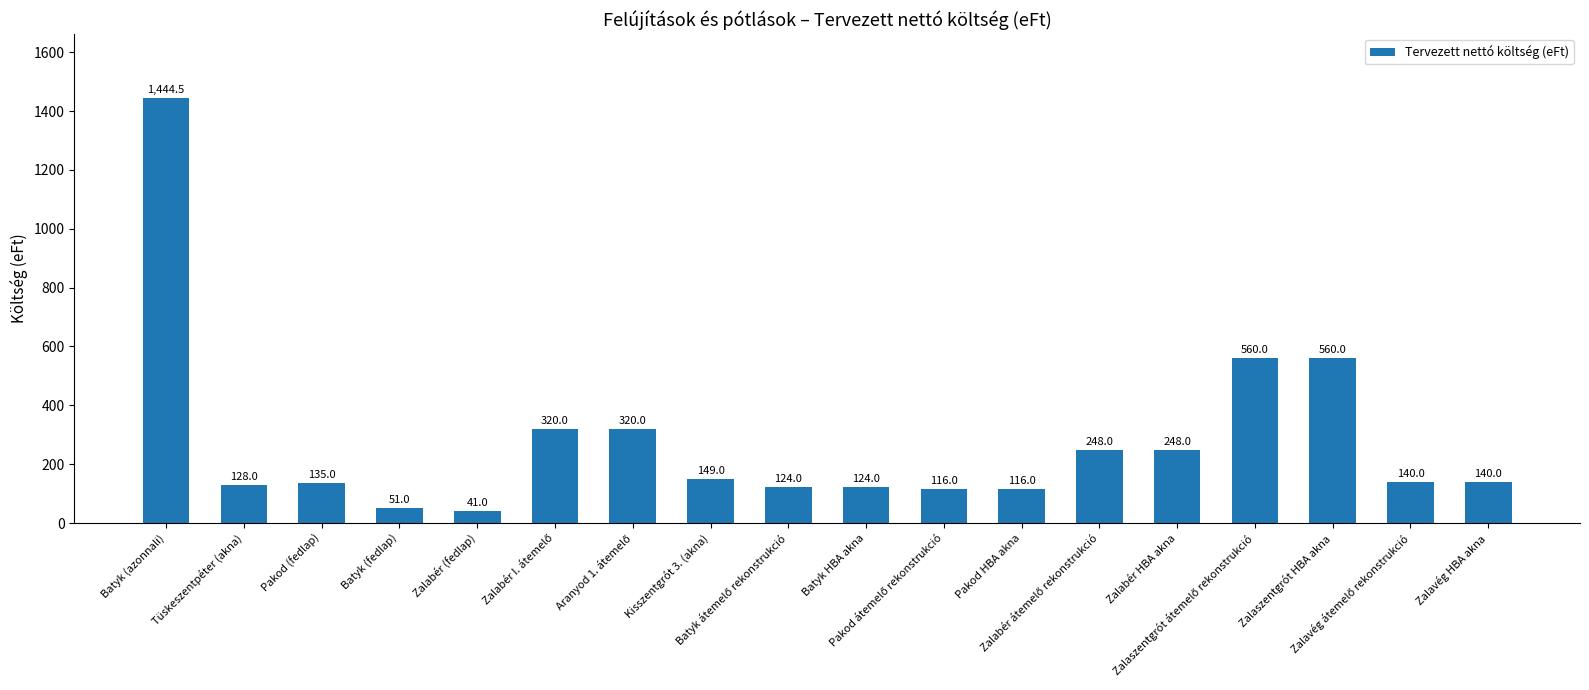

What is the average value?

275.8